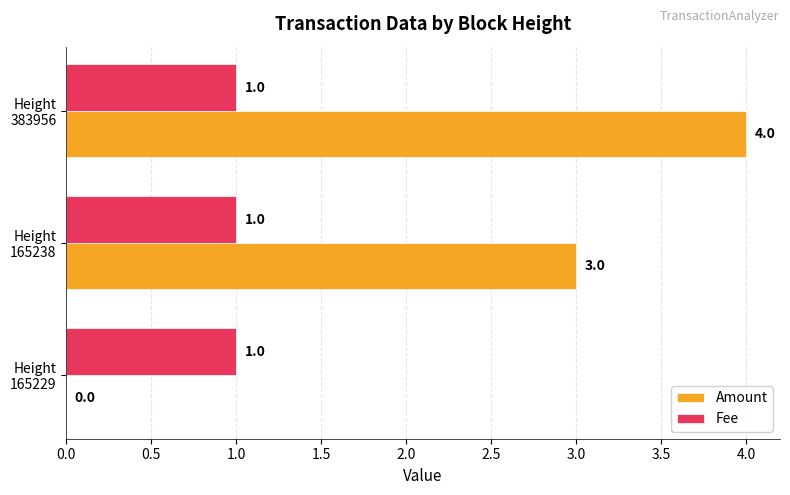

Which series has the largest total across all categories?

Amount